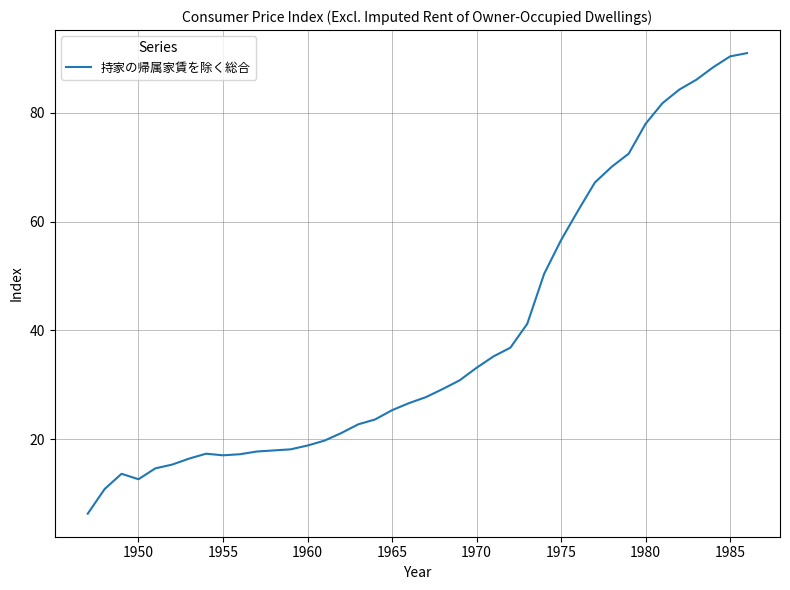

What is the sum of all values?

1565.4